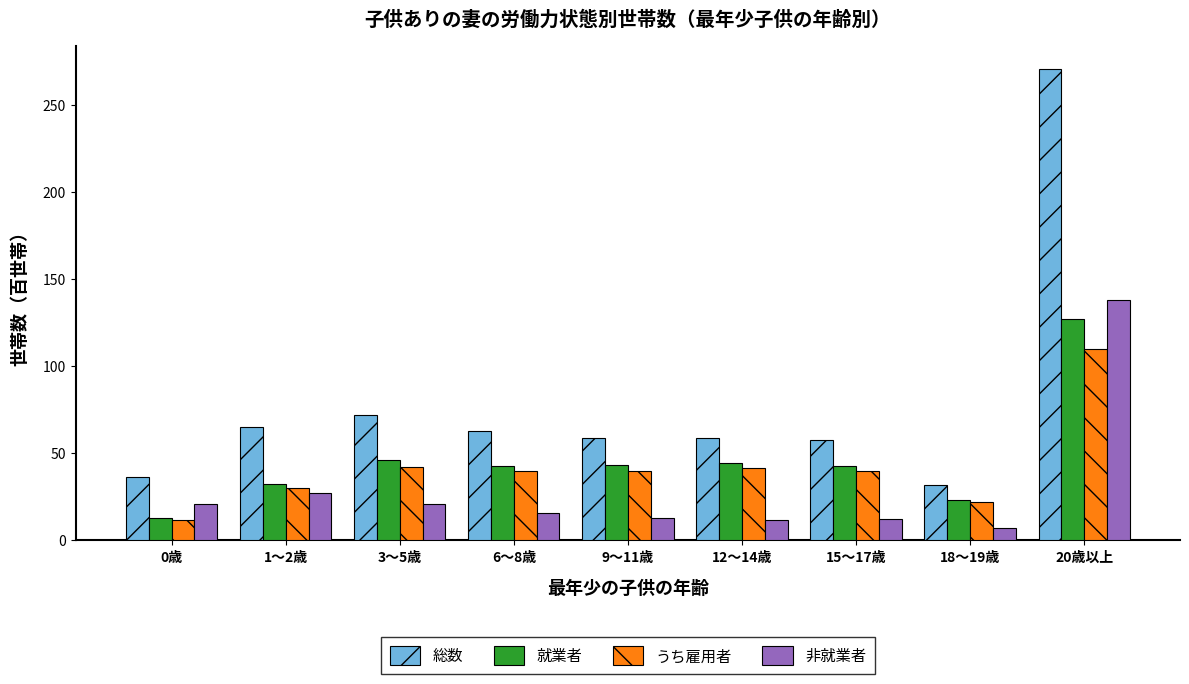

List the series in order of their peak value, highest first.

総数, 非就業者, 就業者, うち雇用者